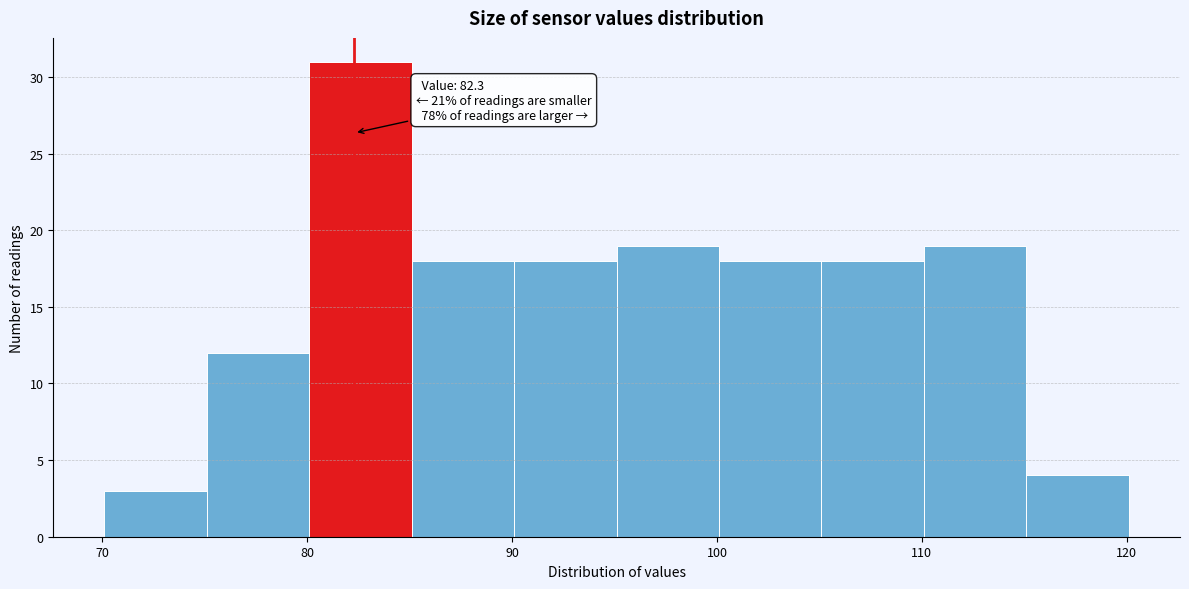

Over which range of the x-axis is the bar tallest?

80.1 to 85.1